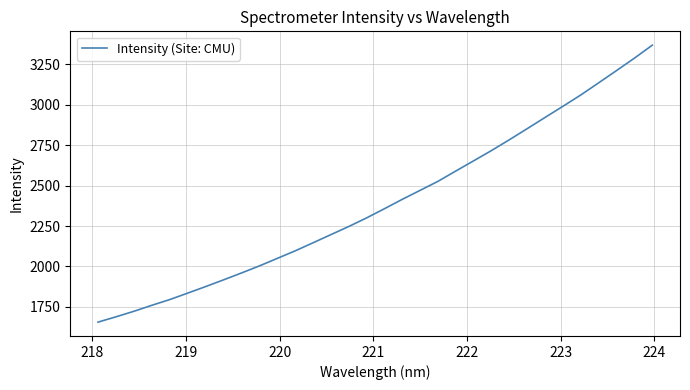

What is the smallest value displayed?

1656.3